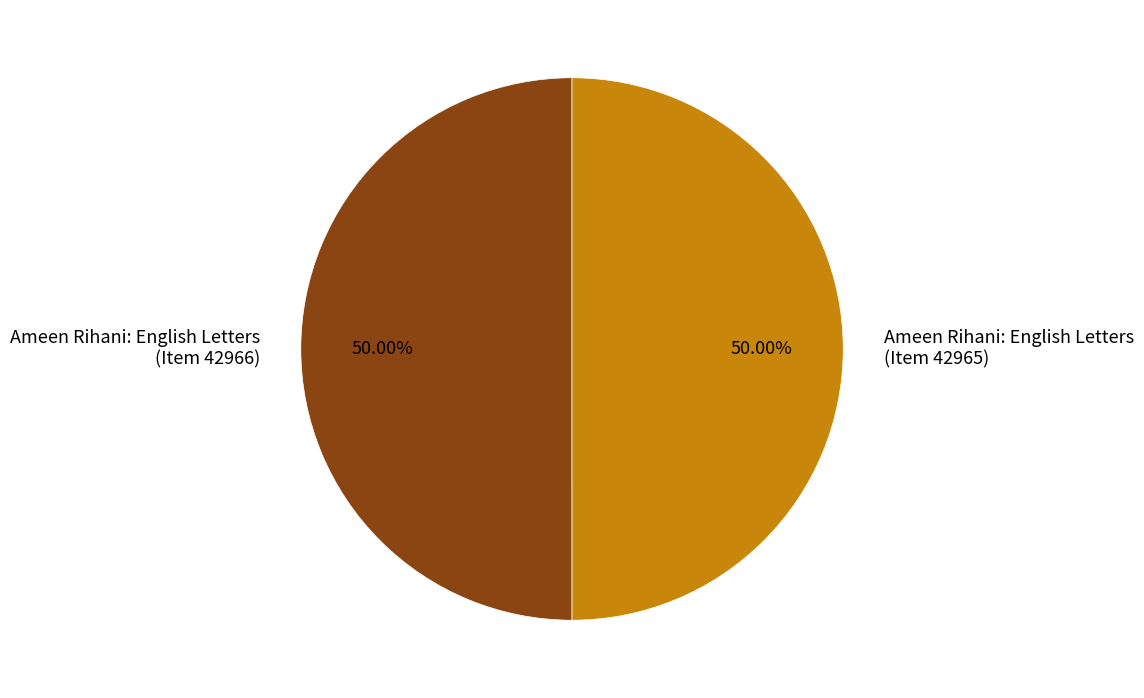

Combined, do Ameen Rihani: English Letters (Item 42965) and Ameen Rihani: English Letters (Item 42966) account for over 50%?

Yes